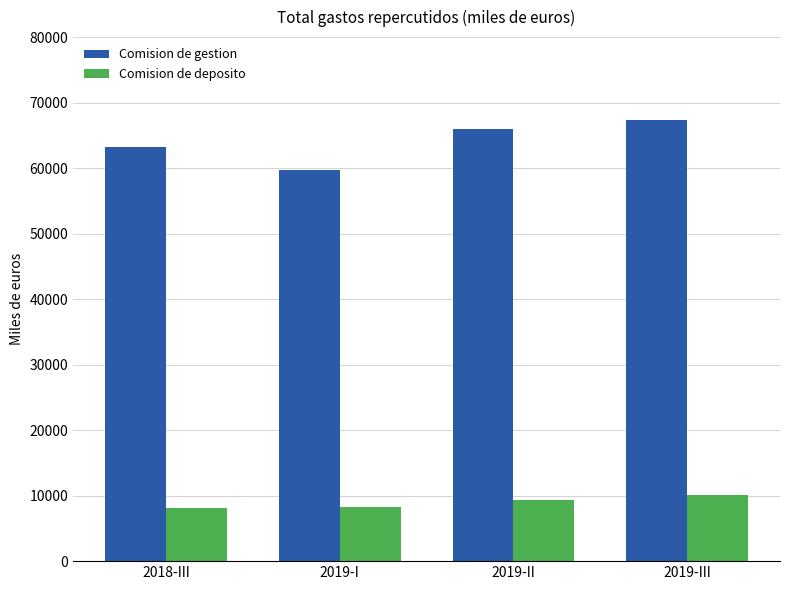

Which series has the largest total across all categories?

Comision de gestion